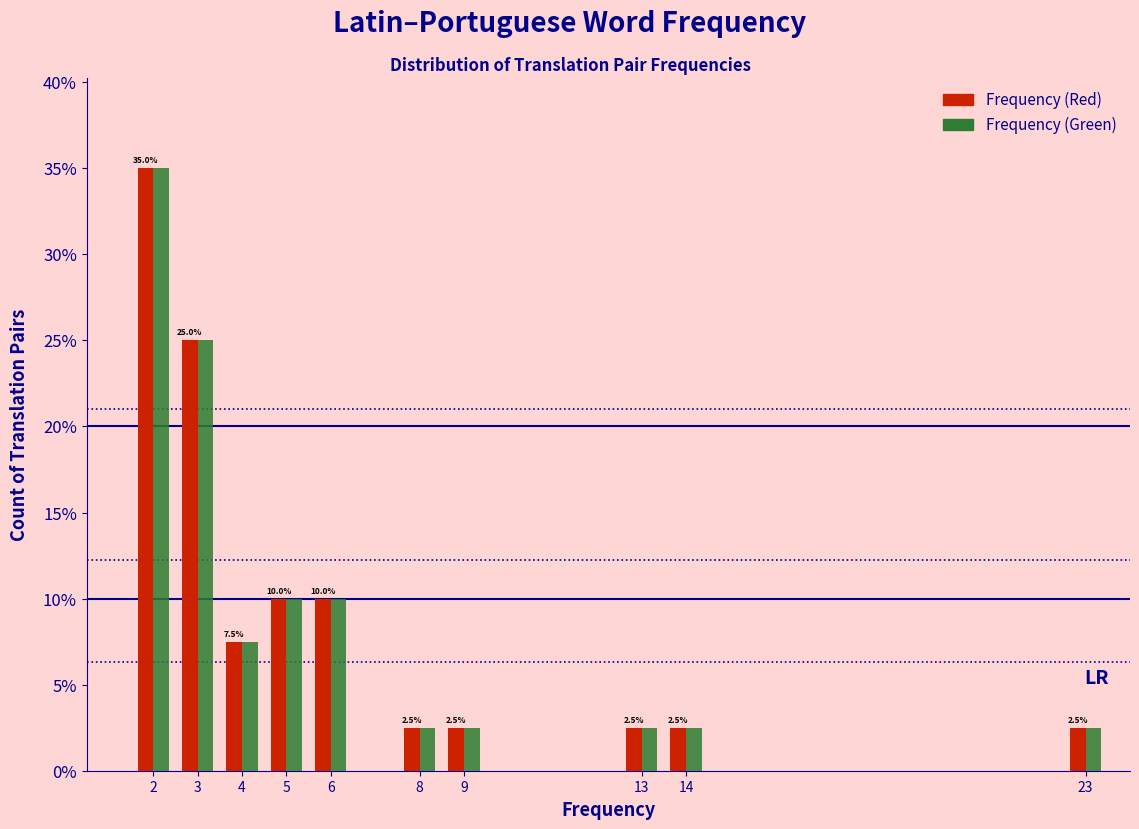

Reading left to right, list all the values displayed in this chart.

Frequency (Red): 2=35.0	3=25.0	4=7.5	5=10.0	6=10.0	8=2.5	9=2.5	13=2.5	14=2.5	23=2.5
Frequency (Green): 2=35.0	3=25.0	4=7.5	5=10.0	6=10.0	8=2.5	9=2.5	13=2.5	14=2.5	23=2.5